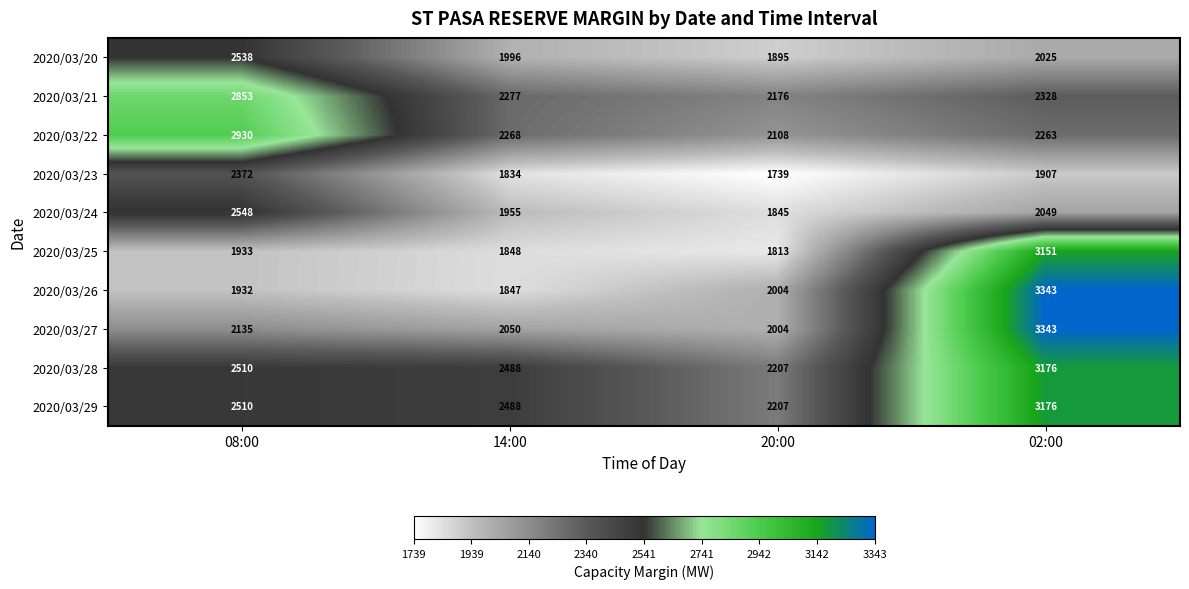

Which series changed the most between 08:00 and 02:00?

2020/03/26